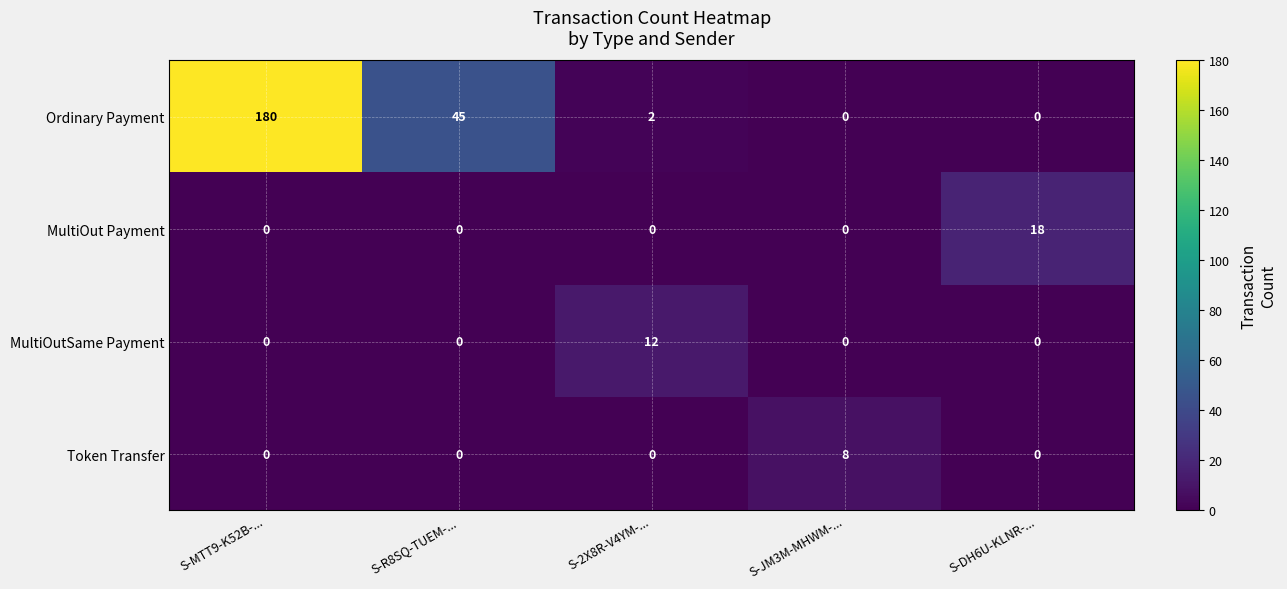

Between S-JM3M-MHWM-... and S-DH6U-KLNR-..., which series saw the biggest shift?

MultiOut Payment